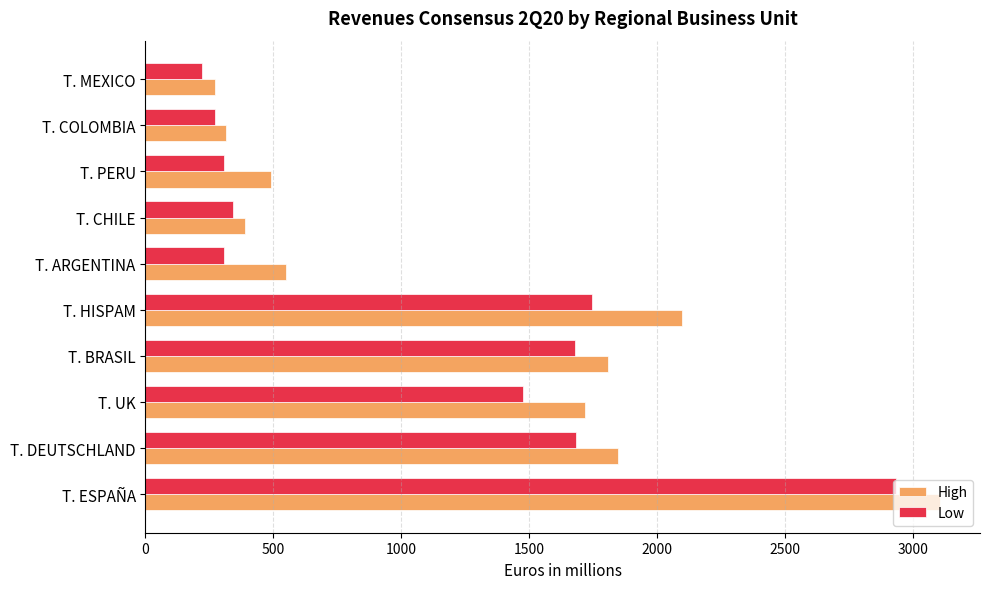

Which series has the widest spread of values?

High